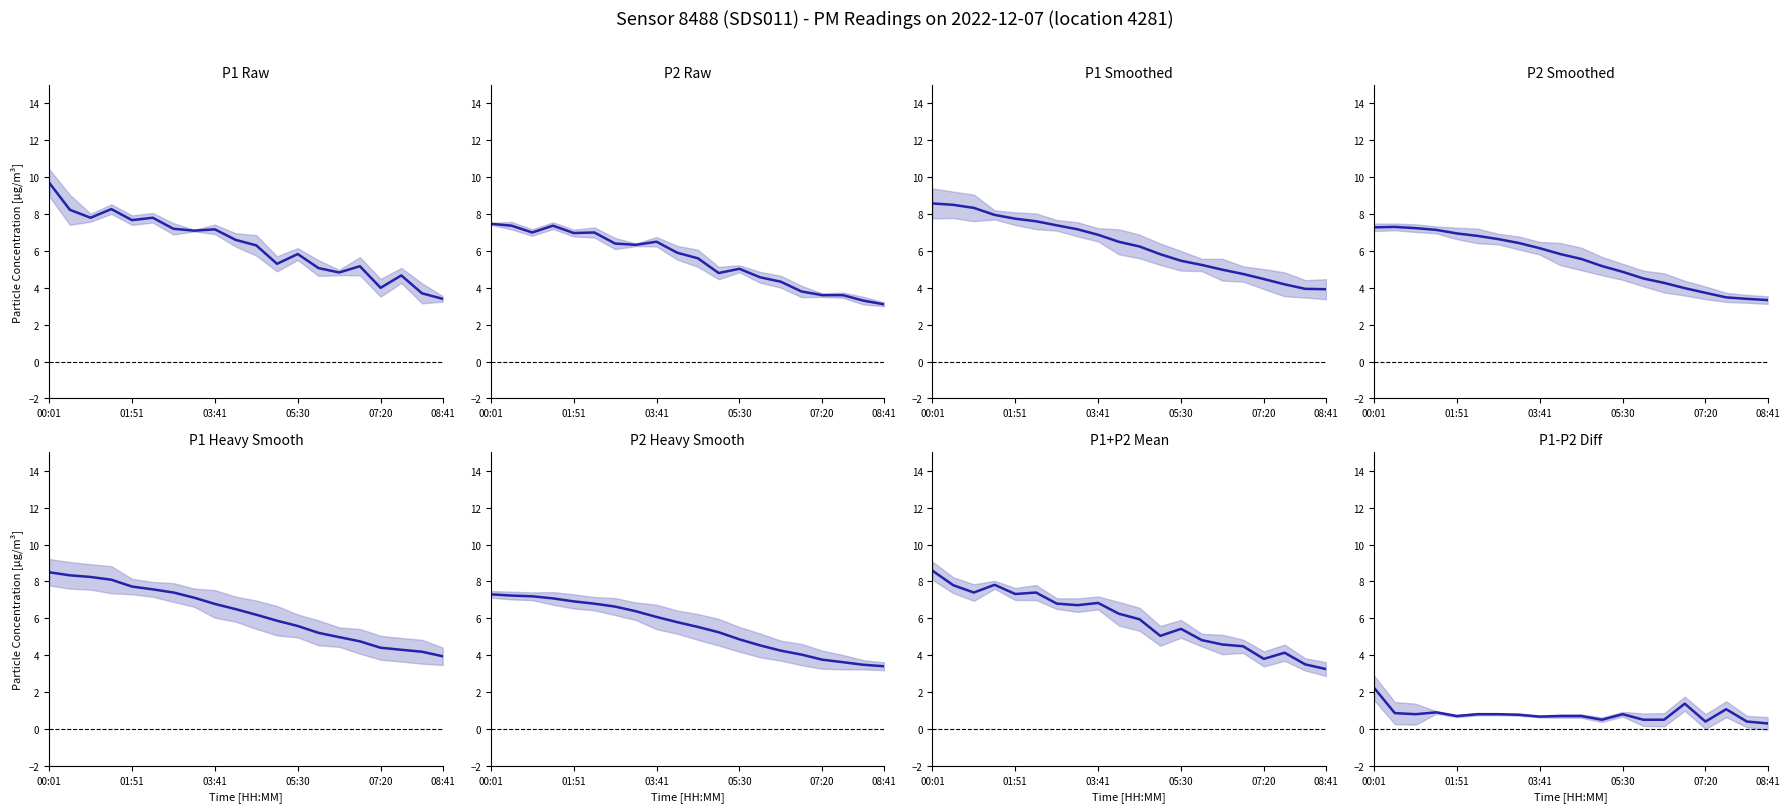

At which category is the sum across all series the highest?

00:01